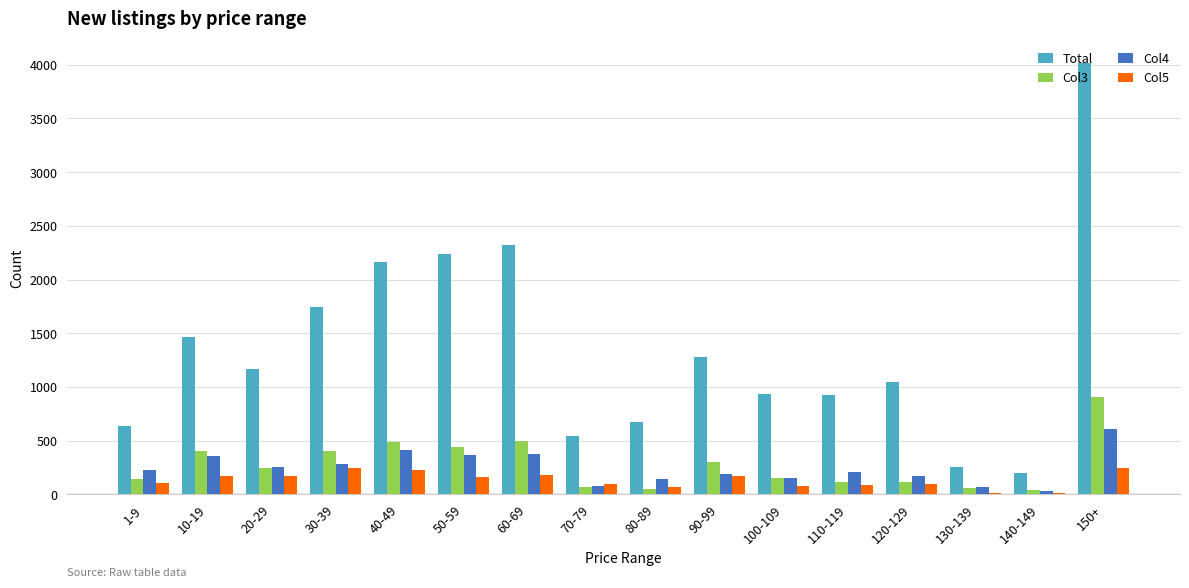

At which label does Col3 reach its peak?

150+